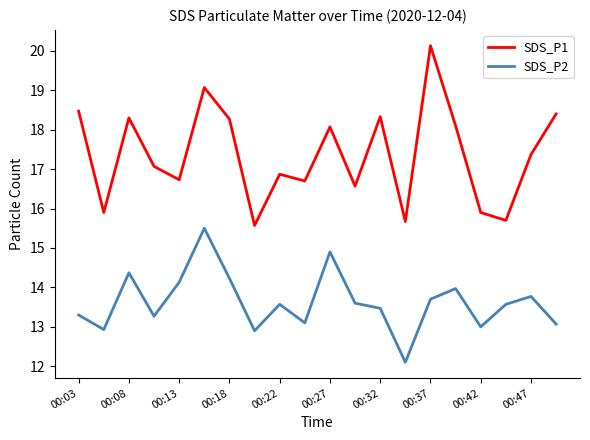

Rank the series by their maximum value, from lowest to highest.

SDS_P2, SDS_P1